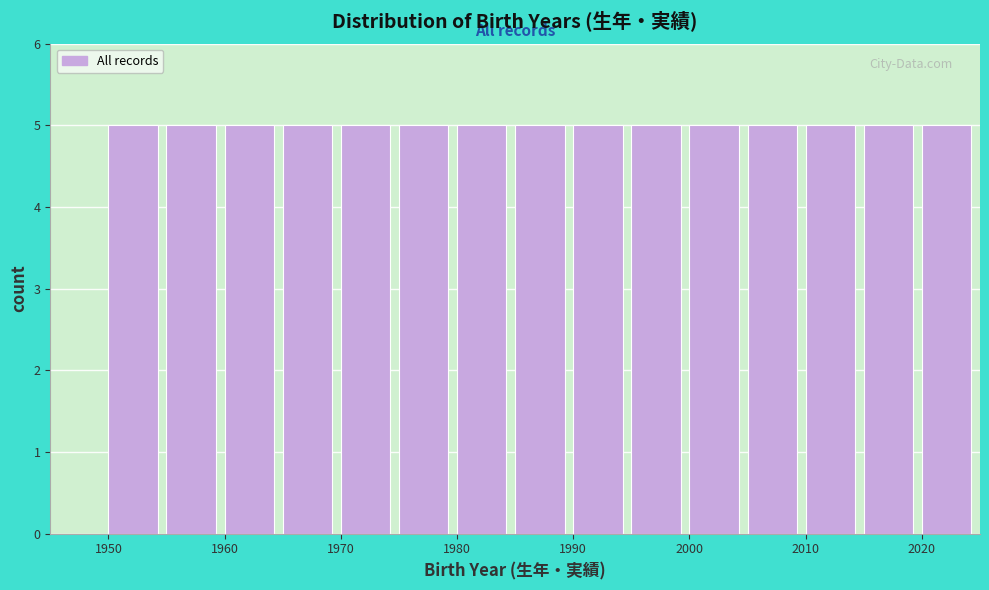

Reading left to right, transcribe this chart: for each bar, give the range it covers on the x-axis and its height. The values are not printed on the chart, so give them approximately, as read against the axis.

1945 to 1950: 0
1950 to 1955: 5
1955 to 1960: 5
1960 to 1965: 5
1965 to 1970: 5
1970 to 1975: 5
1975 to 1980: 5
1980 to 1985: 5
1985 to 1990: 5
1990 to 1995: 5
1995 to 2000: 5
2000 to 2005: 5
2005 to 2010: 5
2010 to 2015: 5
2015 to 2020: 5
2020 to 2025: 5